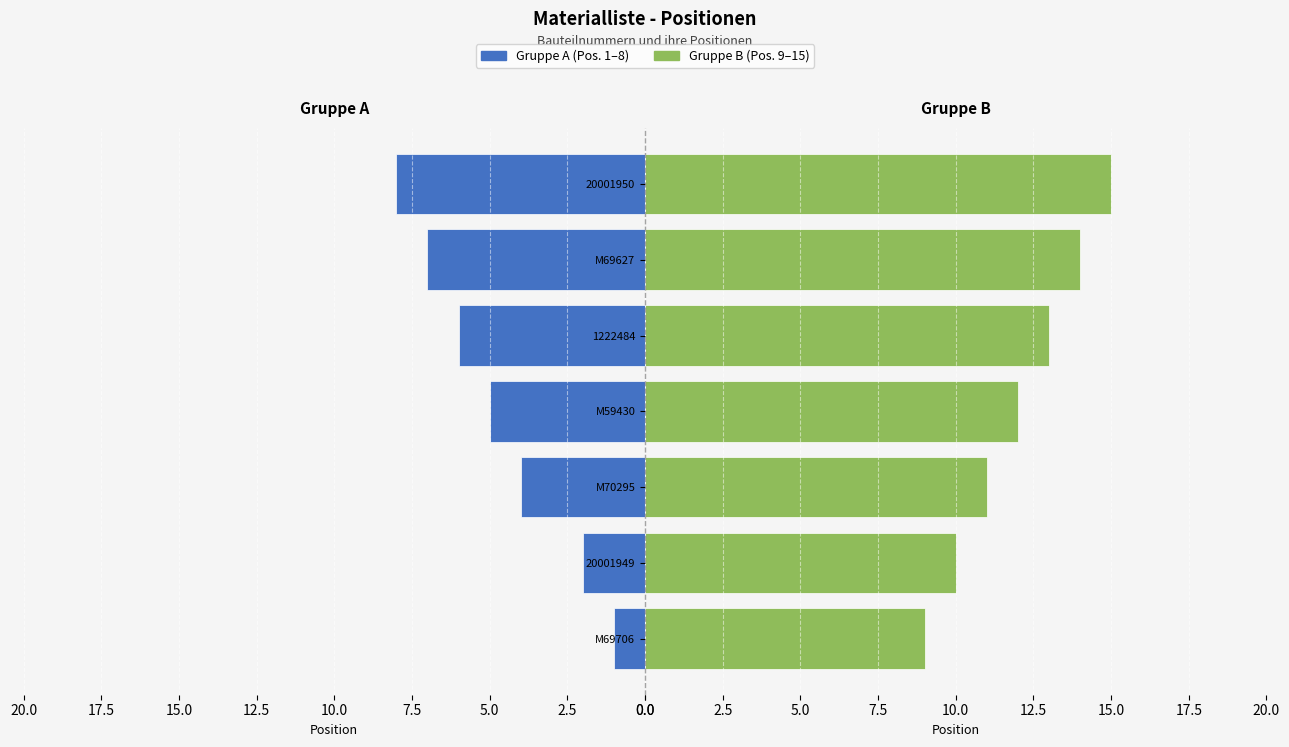

List the series in order of their peak value, lowest first.

Gruppe A, Gruppe B